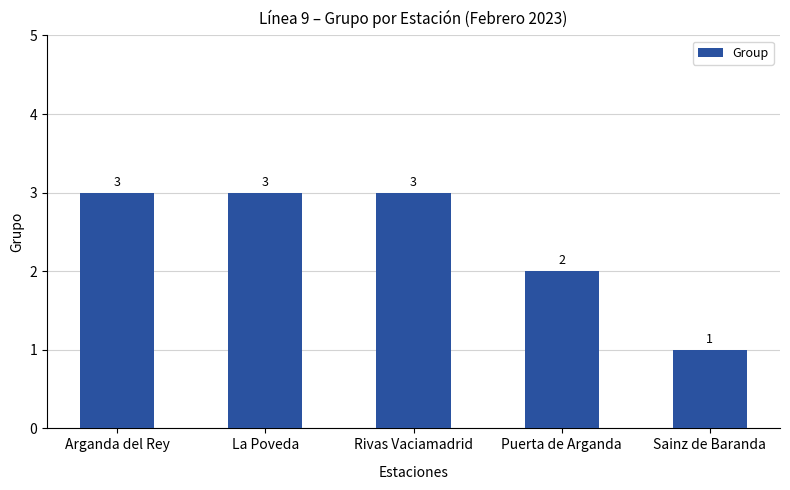

The chart shows a value of 1 at Puerta de Arganda. True or false?

False